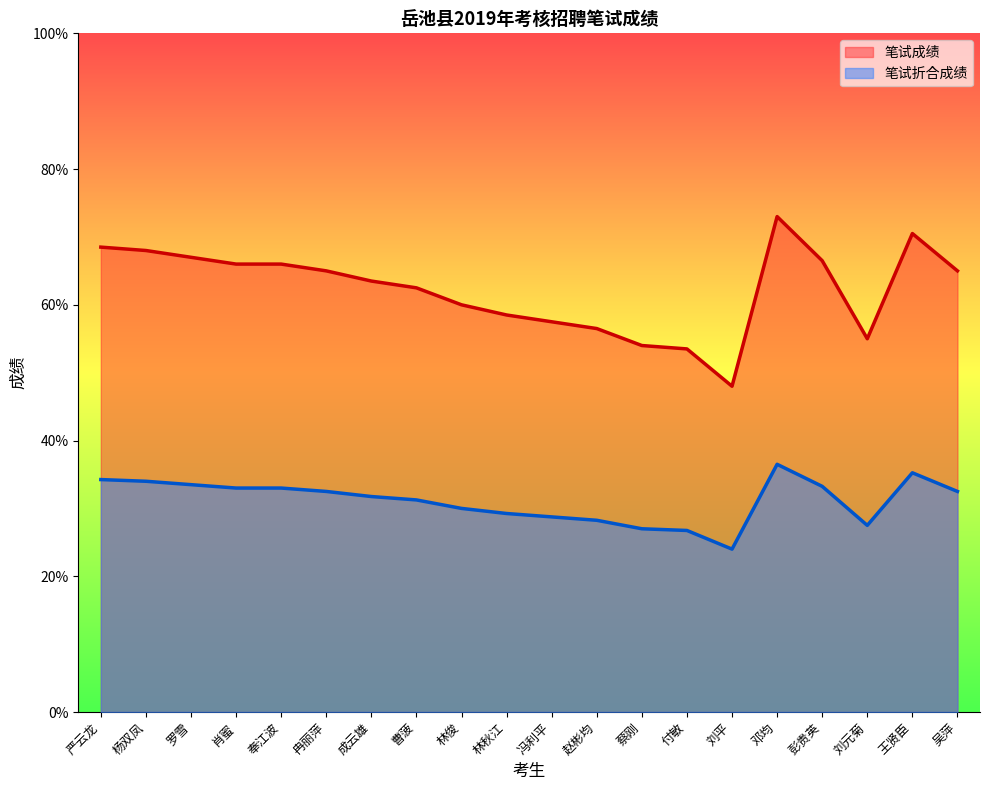

Is the value of 笔试成绩 at 杨双凤 greater than the value of 笔试折合成绩 at 蔡刚?

Yes